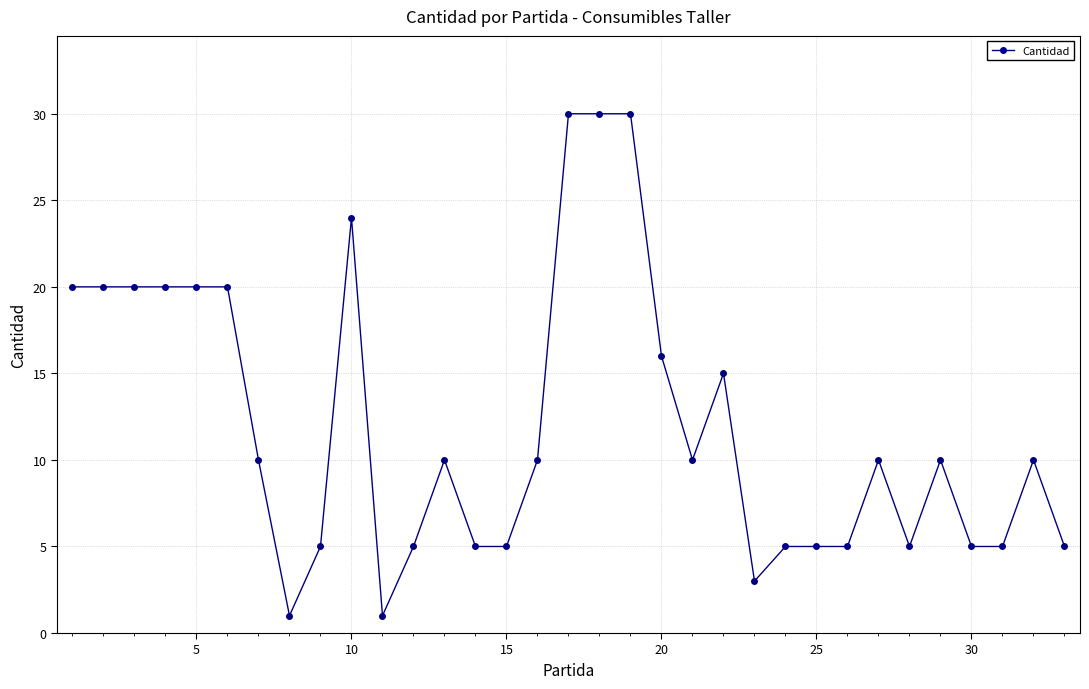

True or false: there are more than 1 points higher than both neighbors.

True